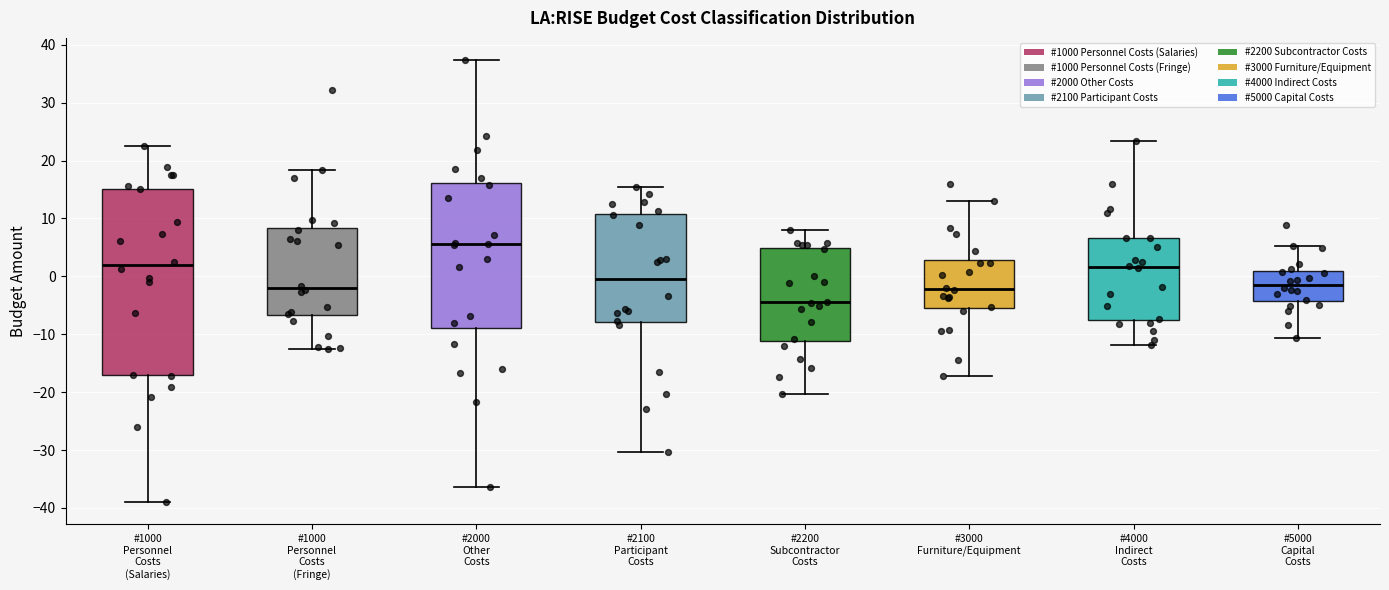

Reading left to right, read every box against the y-axis: the position of its median line, the range the box covers, and the ends of its whiskers. The values are not printed on the chart, so give them approximately, as read against the axis.

#1000 Personnel Costs (Salaries): median 2, box -17 to 15, whiskers -39 to 23
#1000 Personnel Costs (Fringe): median -2, box -7 to 8, whiskers -13 to 18
#2000 Other Costs: median 6, box -9 to 16, whiskers -36 to 37
#2100 Participant Costs: median 0, box -8 to 11, whiskers -30 to 15
#2200 Subcontractor Costs: median -4, box -11 to 5, whiskers -20 to 8
#3000 Furniture/Equipment: median -2, box -5 to 3, whiskers -17 to 13
#4000 Indirect Costs: median 2, box -8 to 7, whiskers -12 to 23
#5000 Capital Costs: median -1, box -4 to 1, whiskers -11 to 5